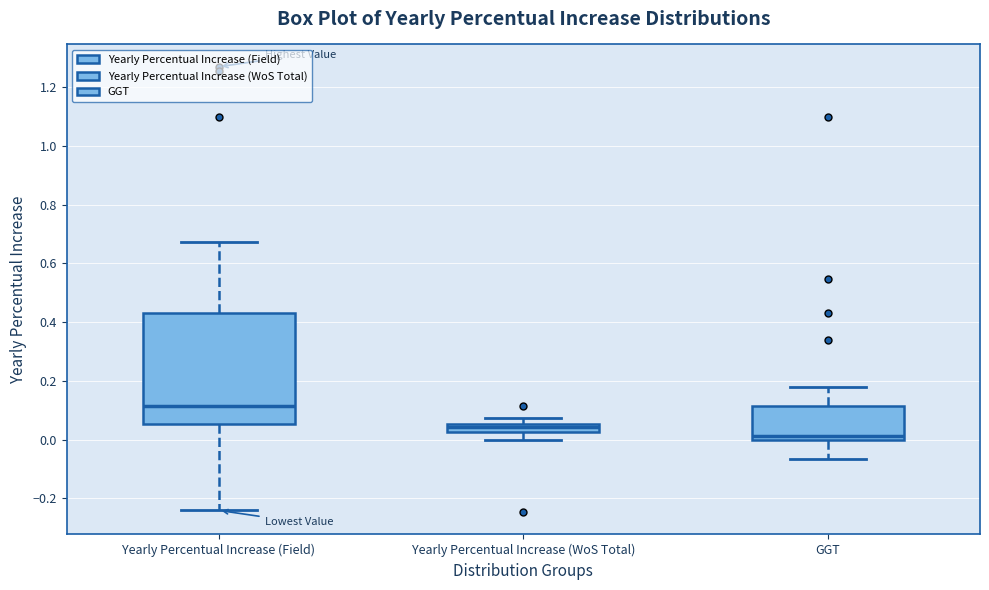

Which box's median line is the lowest?

GGT